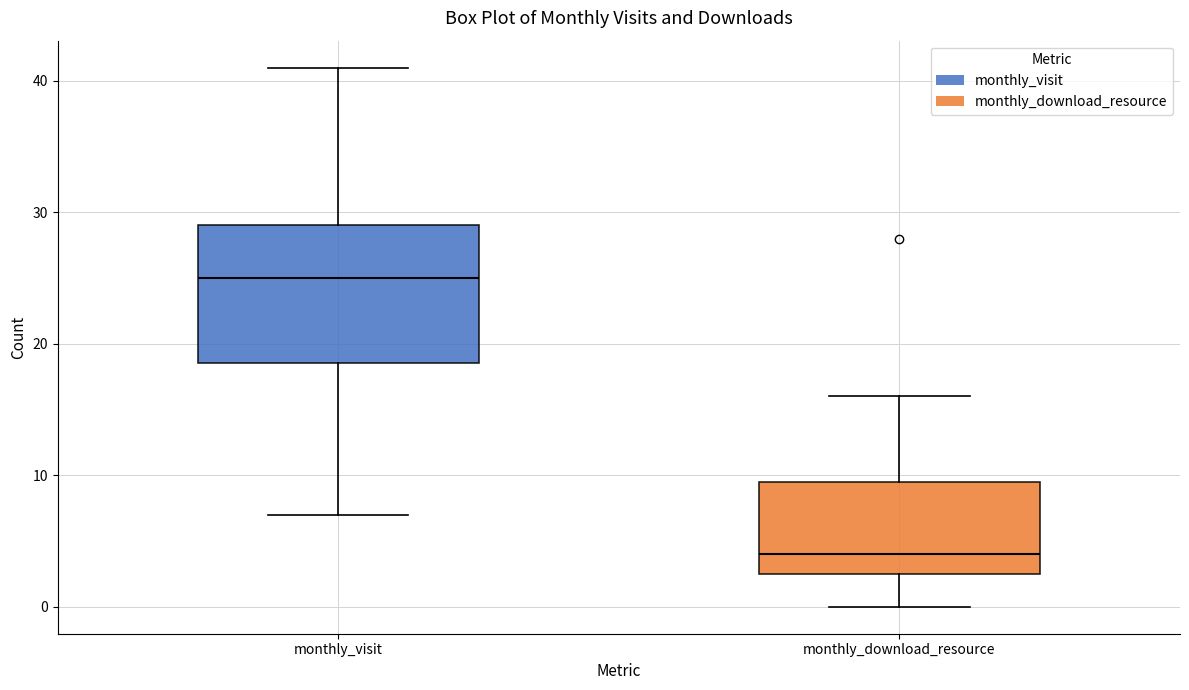

Where does the lower whisker of the box for monthly_download_resource end on the y-axis? The values are not printed on the chart, so give them approximately, as read against the axis.

0